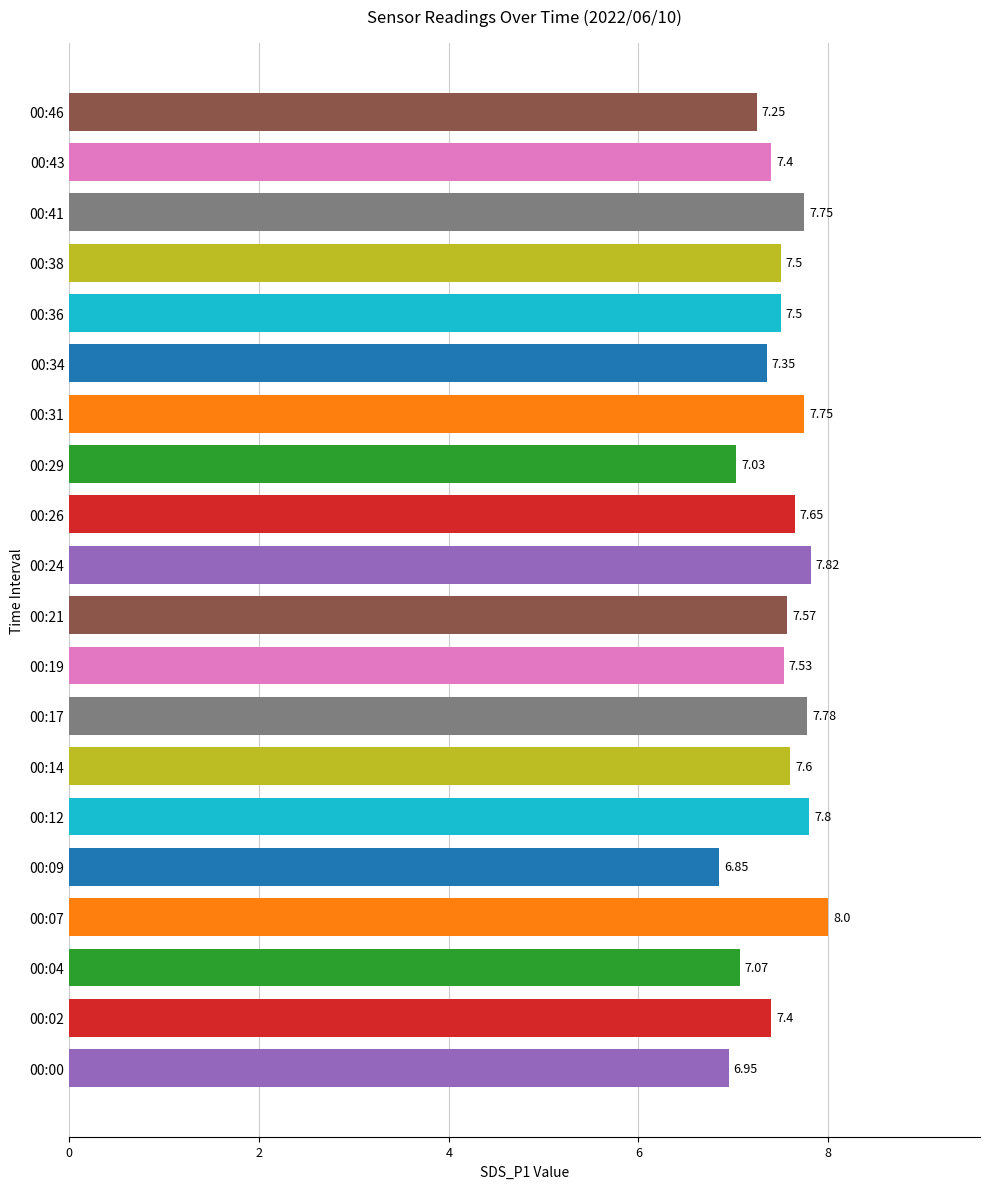

What is the sum of all values?

149.6